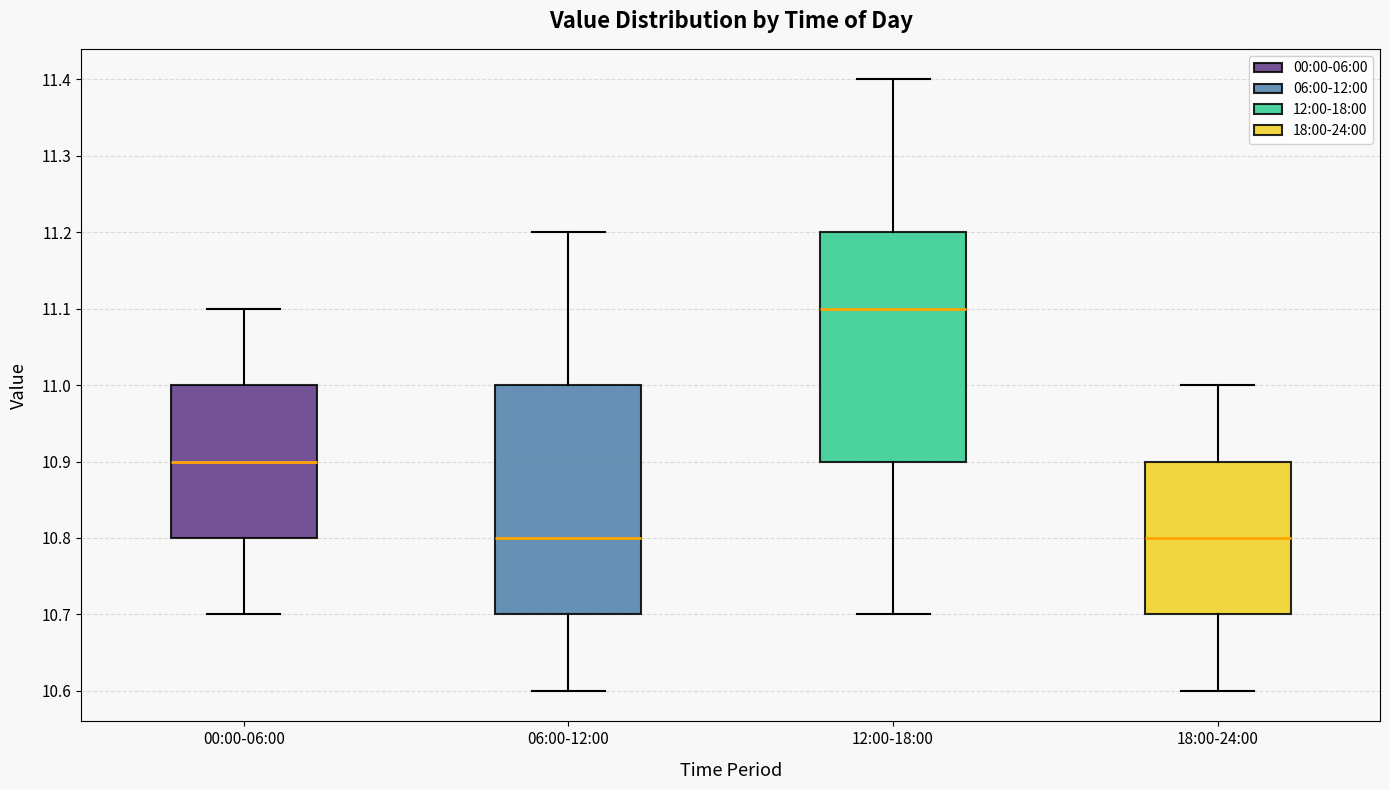

Where does the median line of the box for 12:00-18:00 sit on the y-axis? The values are not printed on the chart, so give them approximately, as read against the axis.

11.1